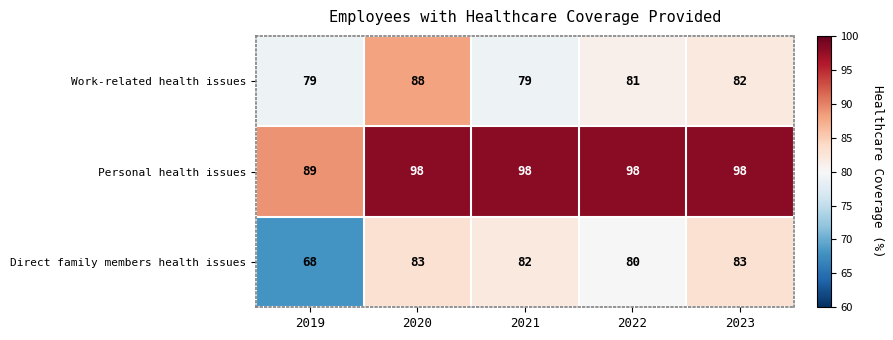

True or false: Work-related health issues has a value of 149 at 2020.

False